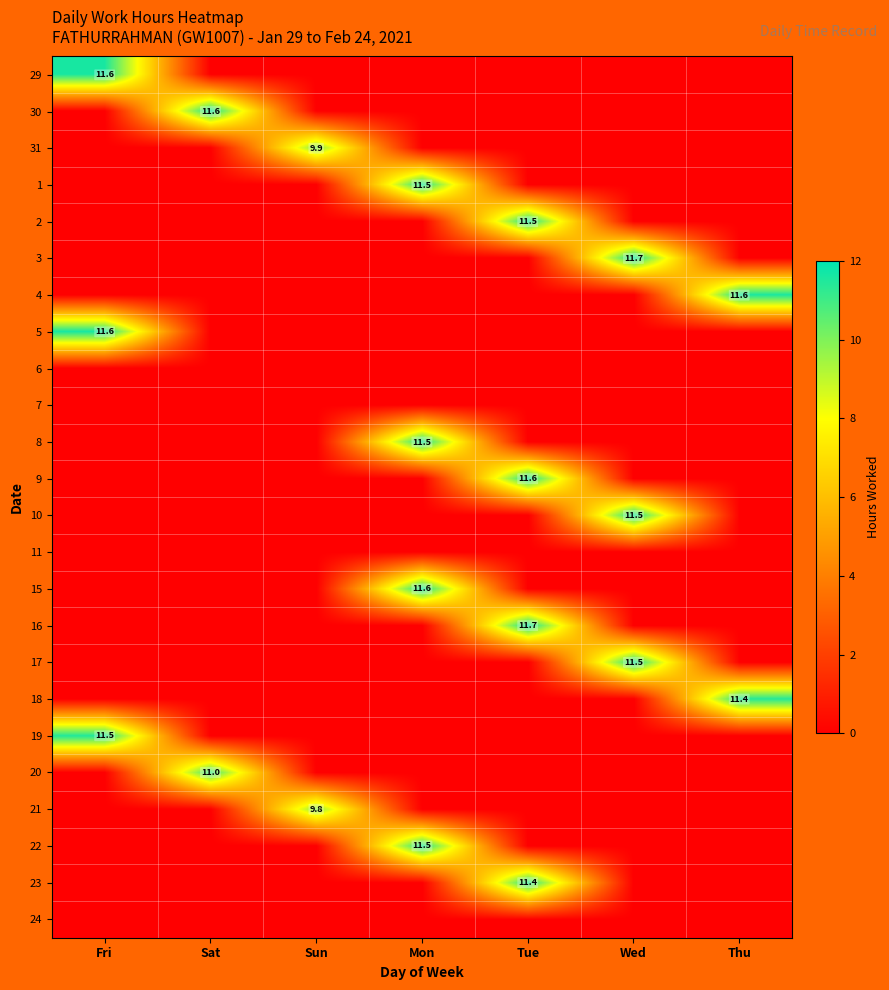

Which has a higher value, Sun or Fri?

Fri